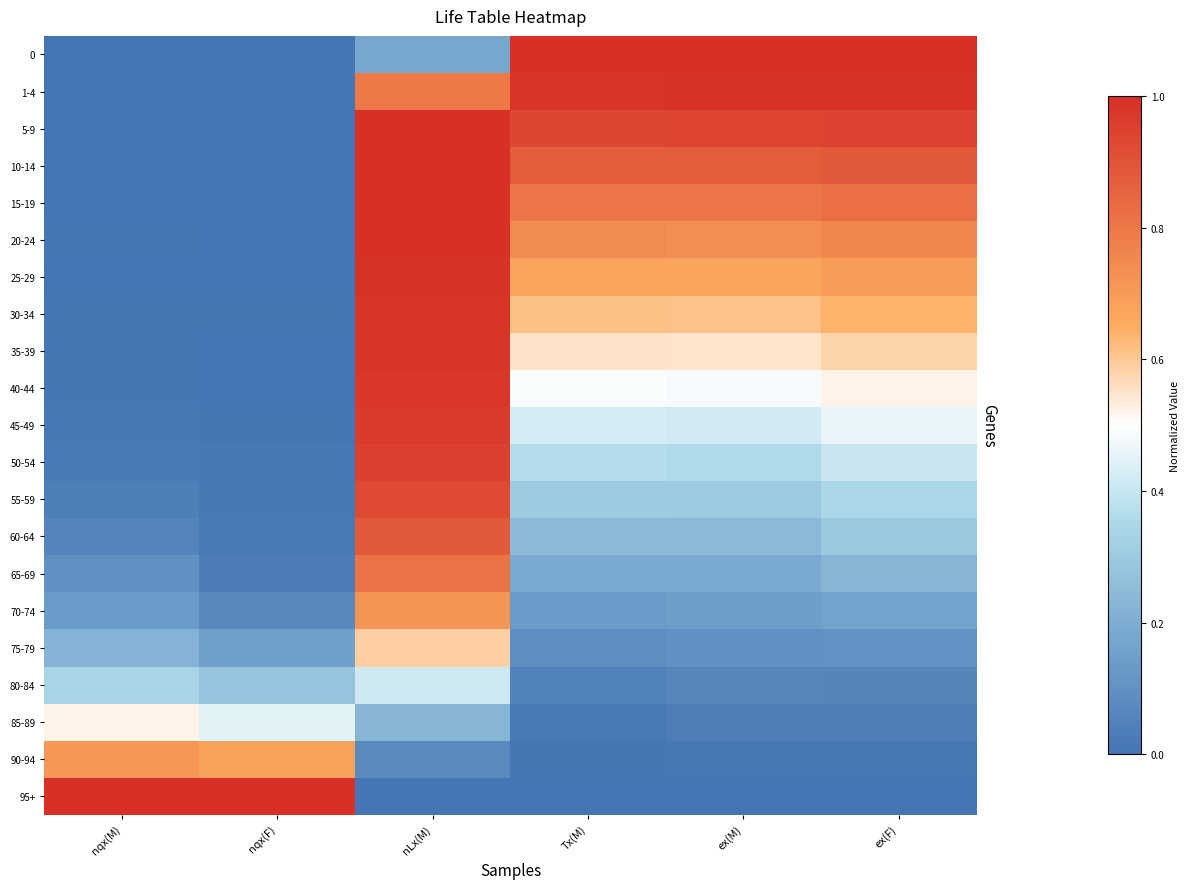

At which category is the sum across all series the highest?

nLx(M)